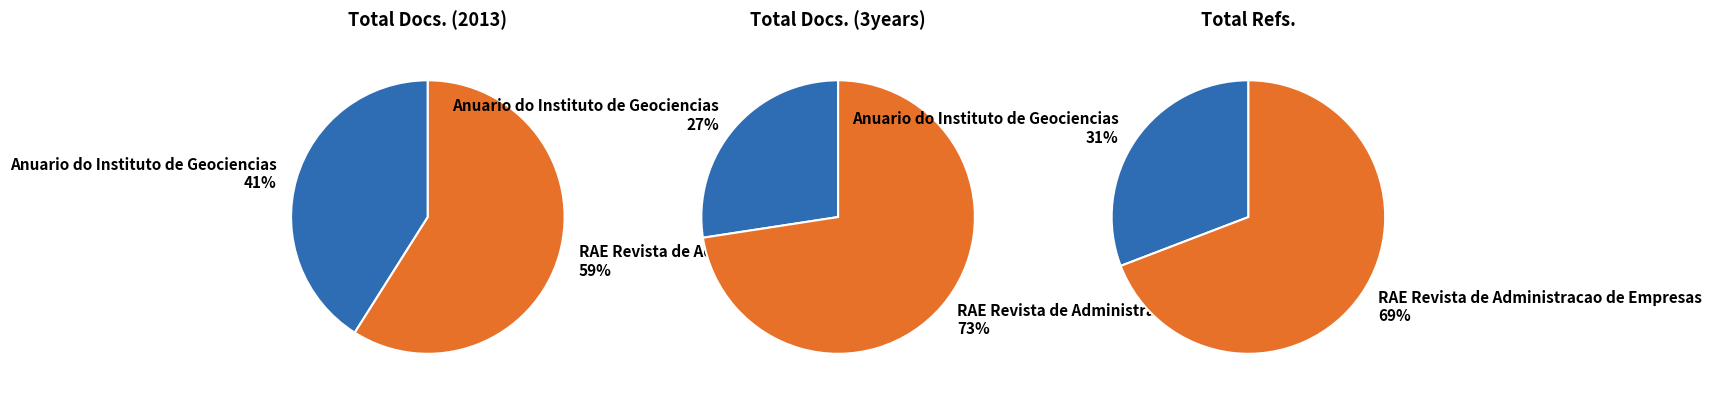

What is the majority slice?

RAE Revista de Administracao de Empresas